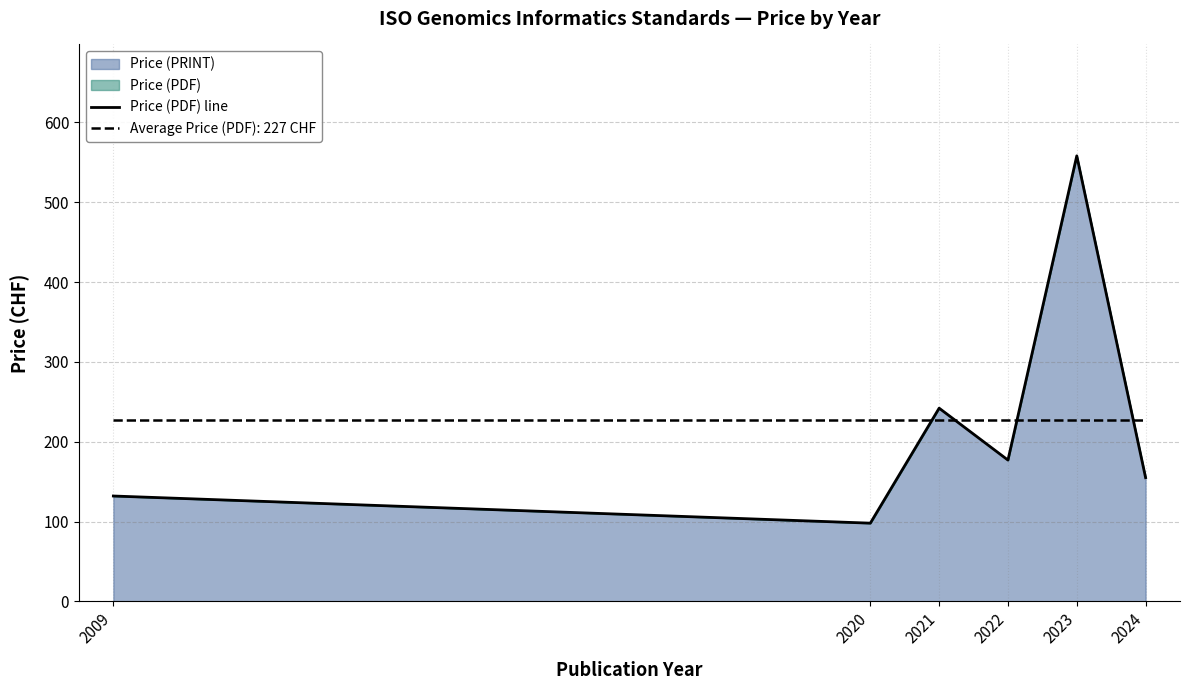

What is the sum of all values?

1362